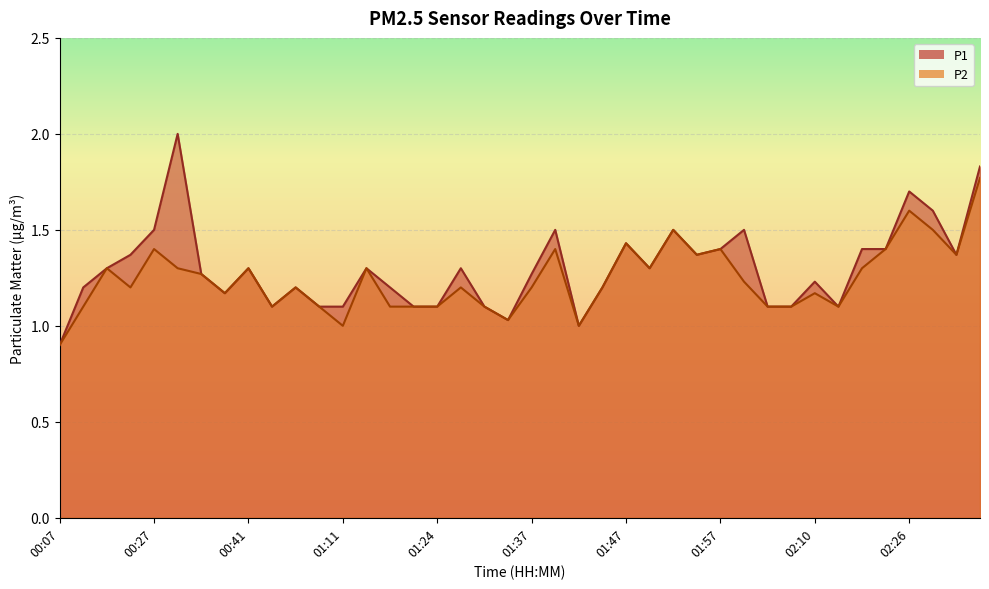

What is the highest value of the P2 series?

1.8